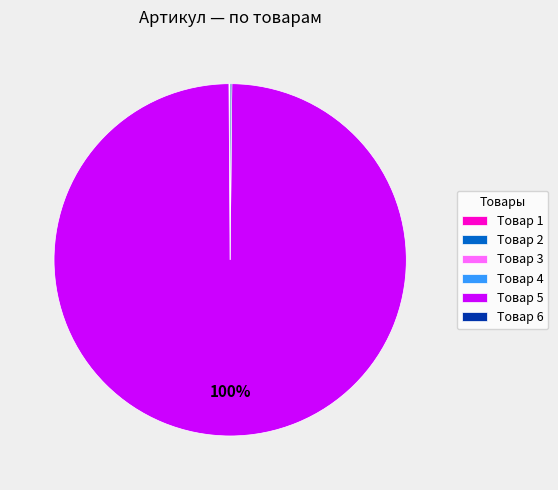

To the nearest percent, what is the difference between the largest and smallest slice percentages?

100%